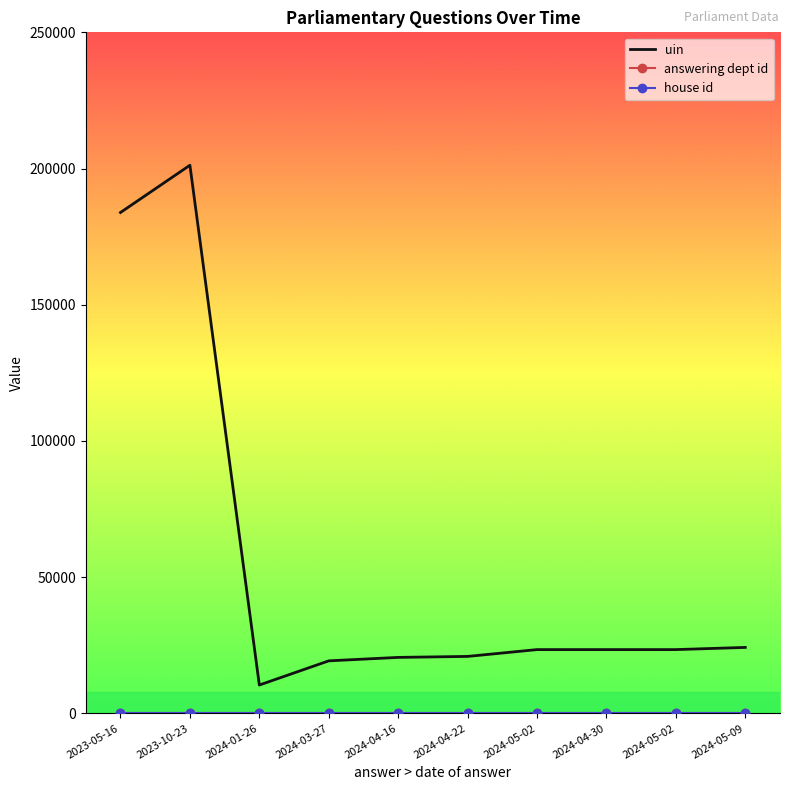

At which category is the sum across all series the highest?

2023-10-23